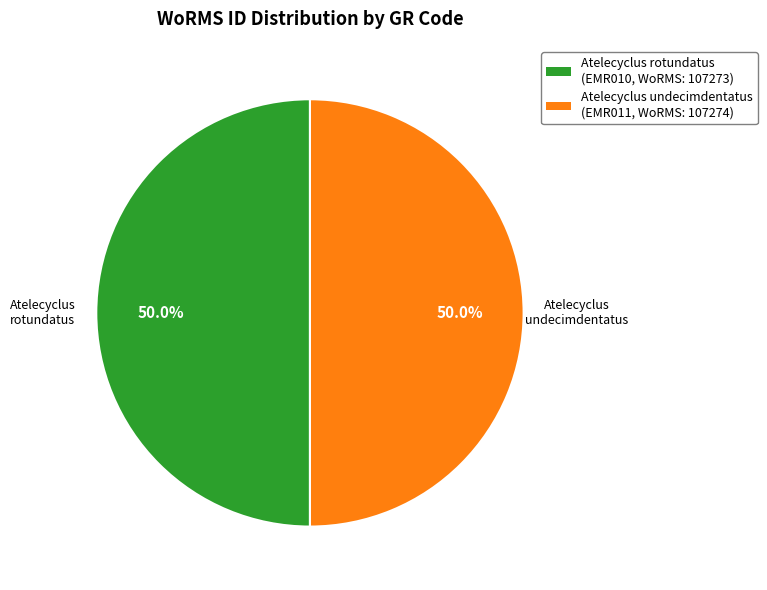

How many slices are in this pie chart?

2